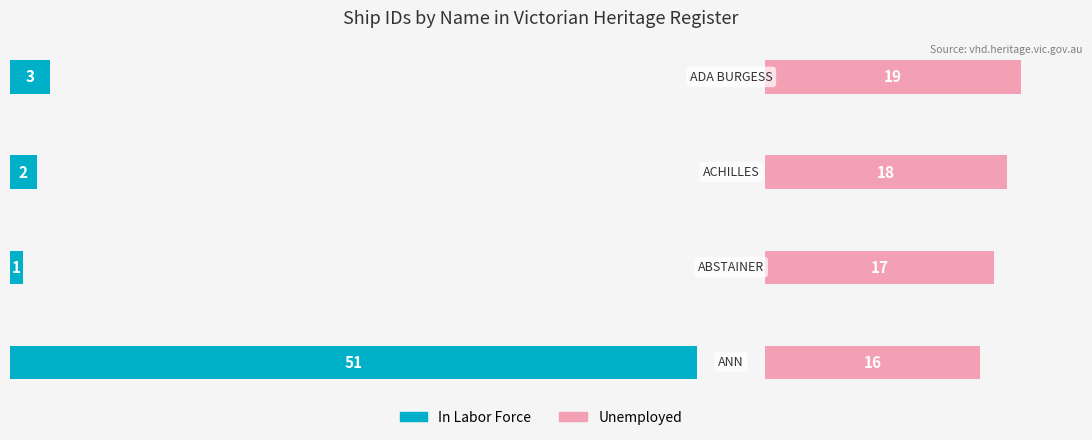

What are all the series names shown in the legend?

In Labor Force, Unemployed